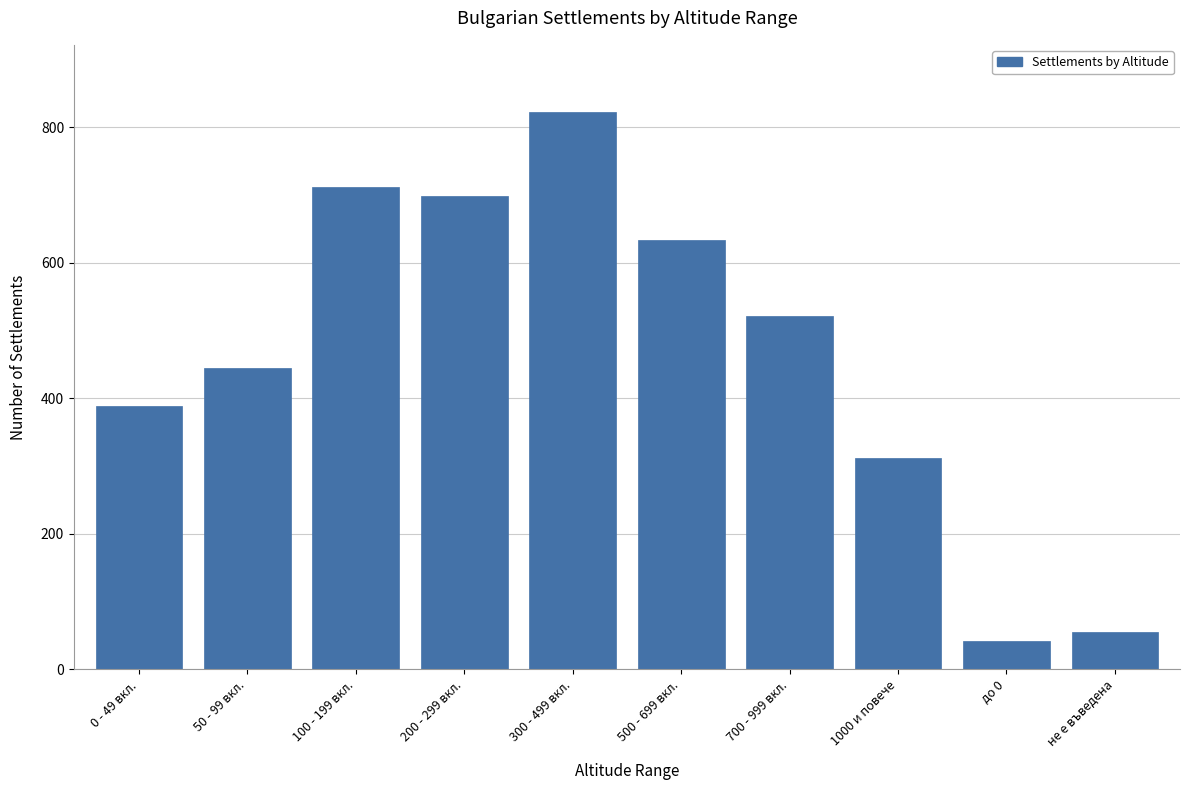

Is it true that the value at 50 - 99 вкл. is 675?

False